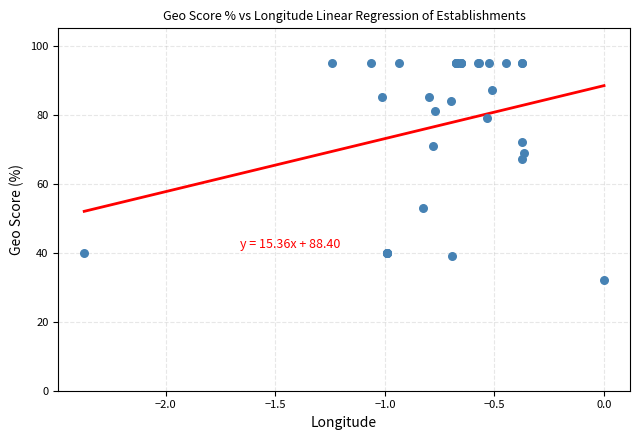

What Y value in the scatter plot is closest to 63?

67